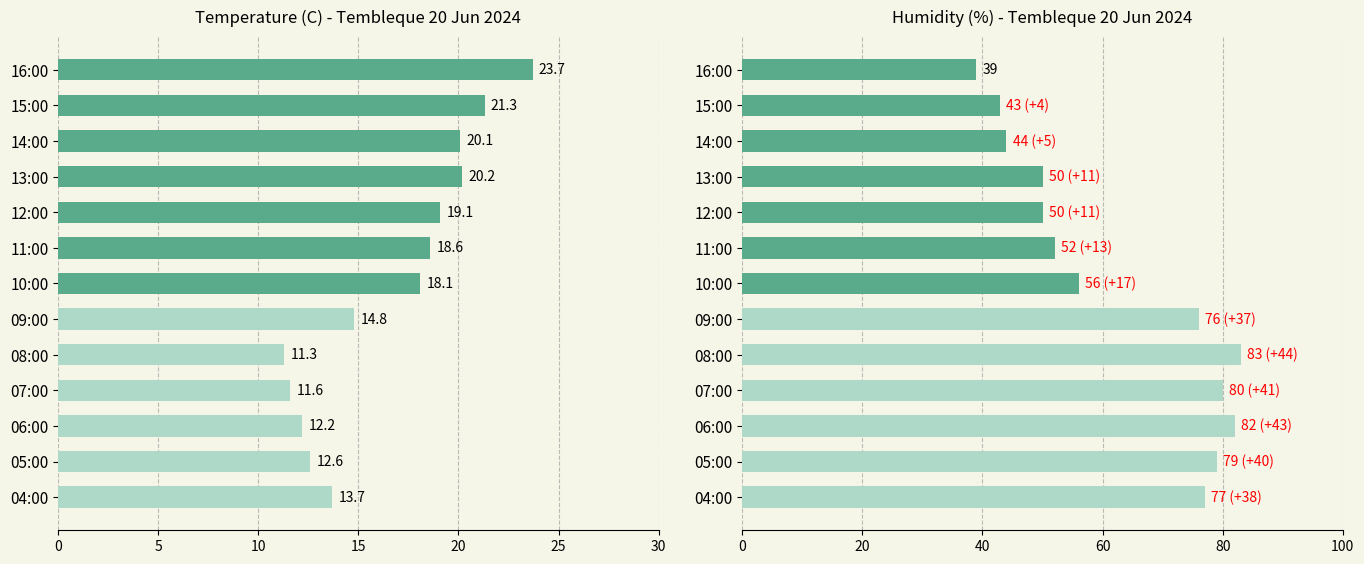

How many bars are there in each group?

2